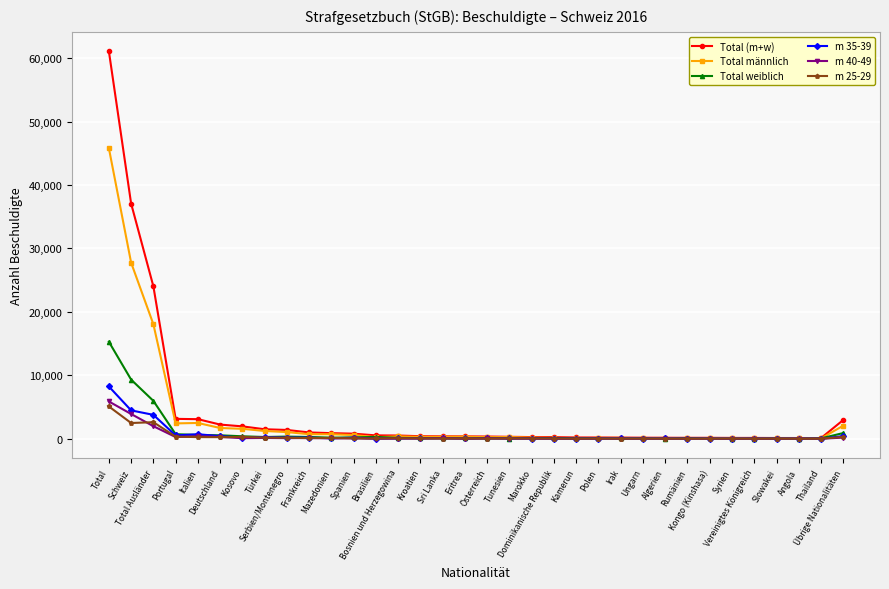

What is the difference between the Total weiblich values at Algerien and Vereinigtes Königreich?

11